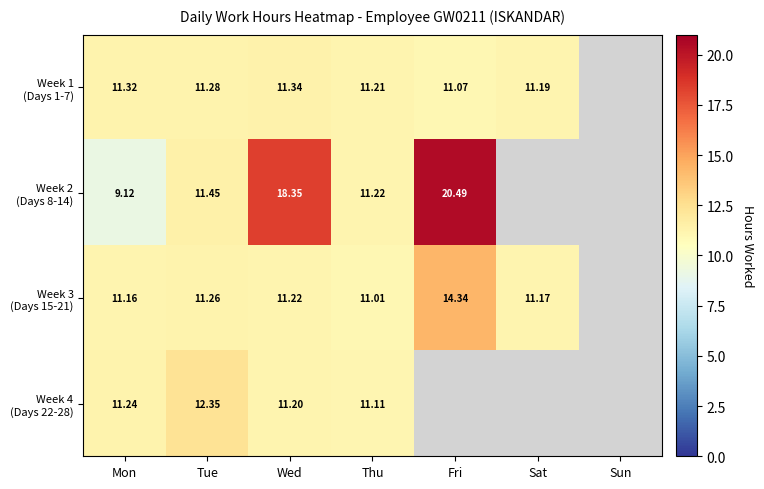

Which series has the largest range (max minus min)?

Week 2 (Days 8-14)